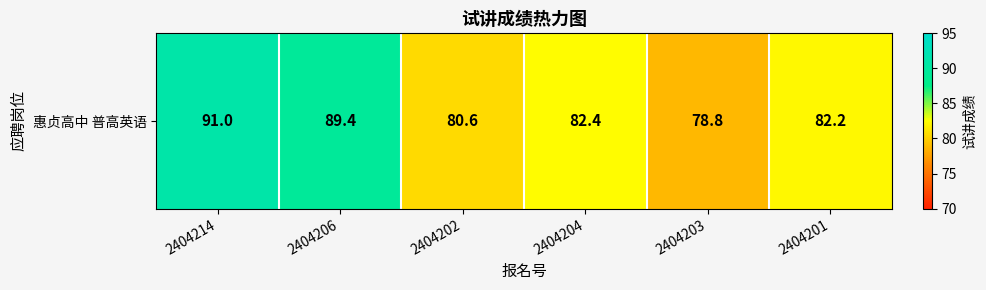

The chart shows a value of 91.0 at 2404214. True or false?

True